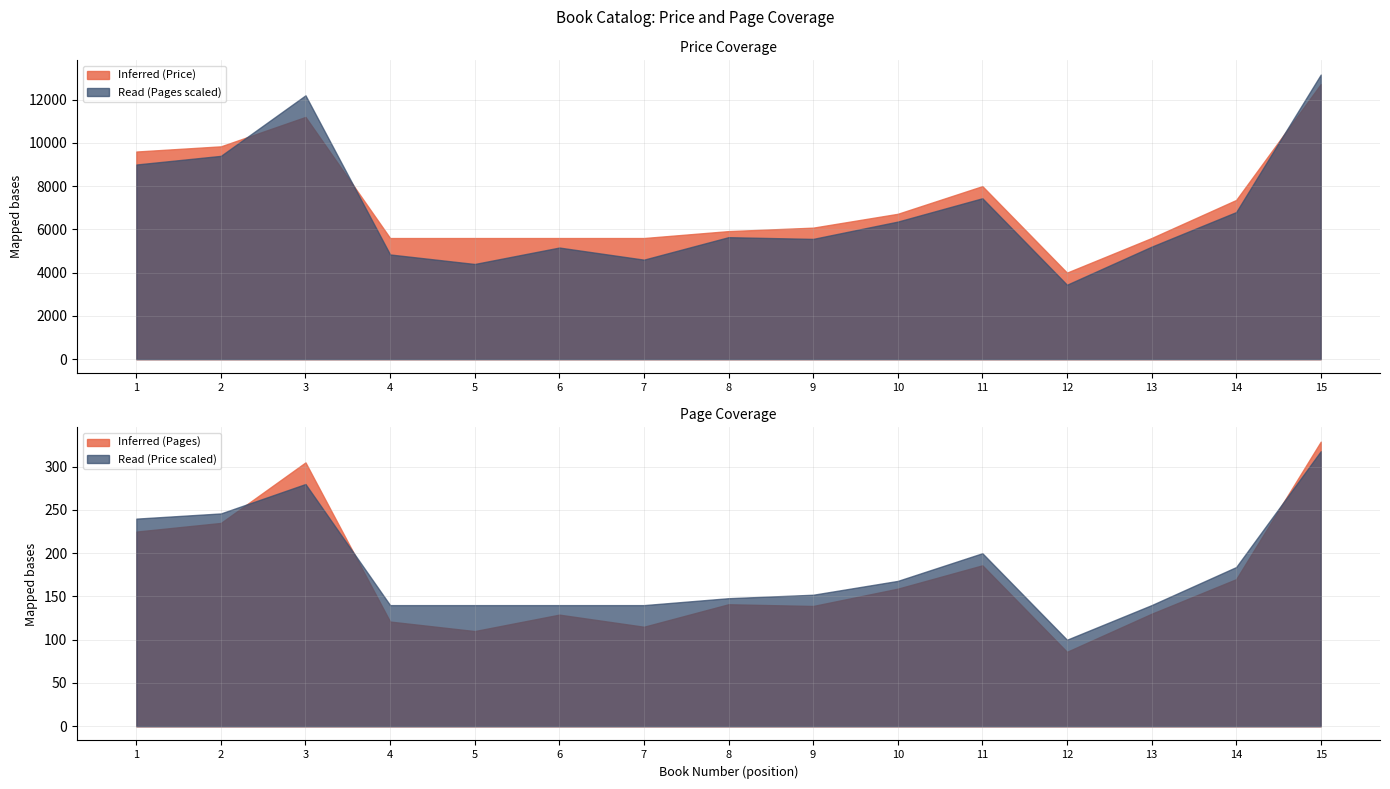

How many lines are shown in the chart?

2